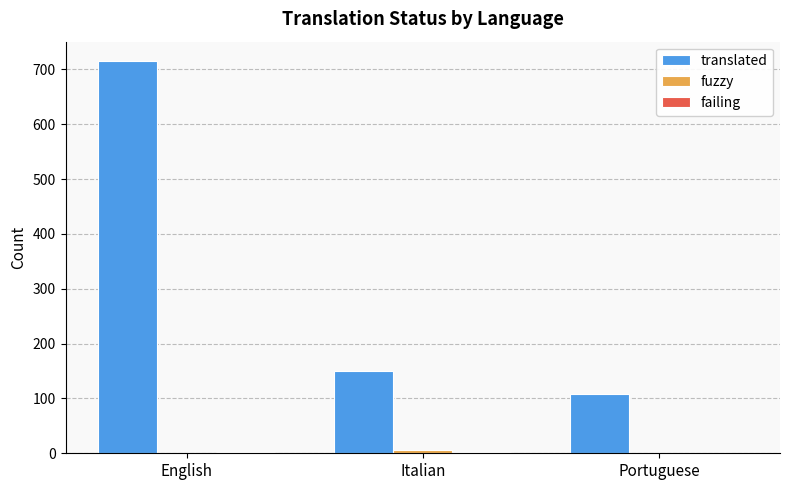

What is the difference between the translated values at Portuguese and English?

606